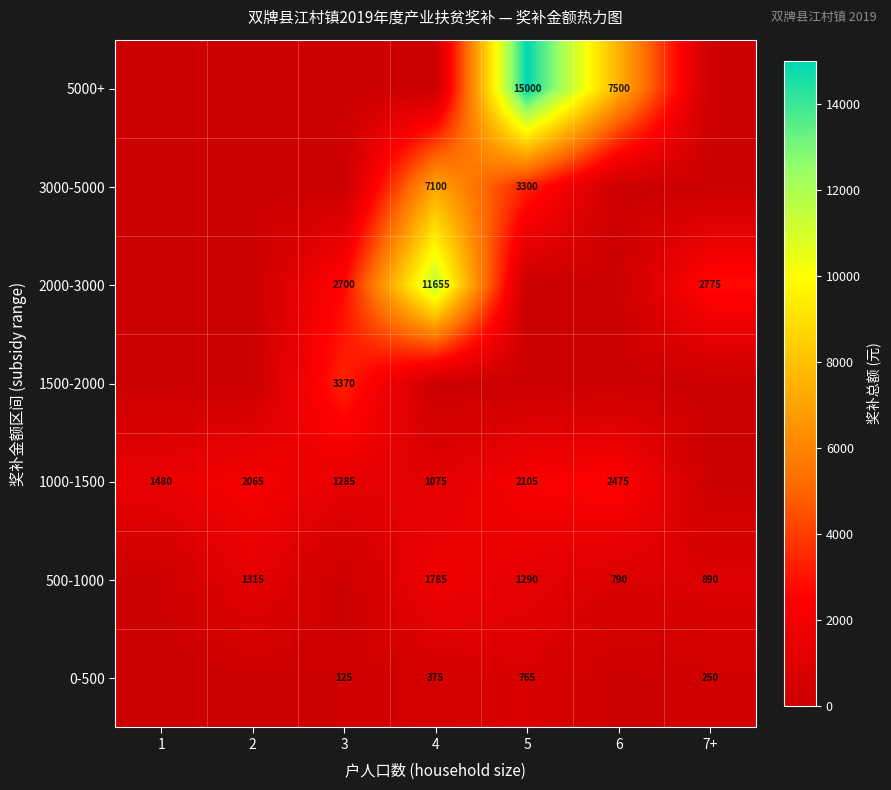

The value of 1000-1500 at 5 is 2105. True or false?

True